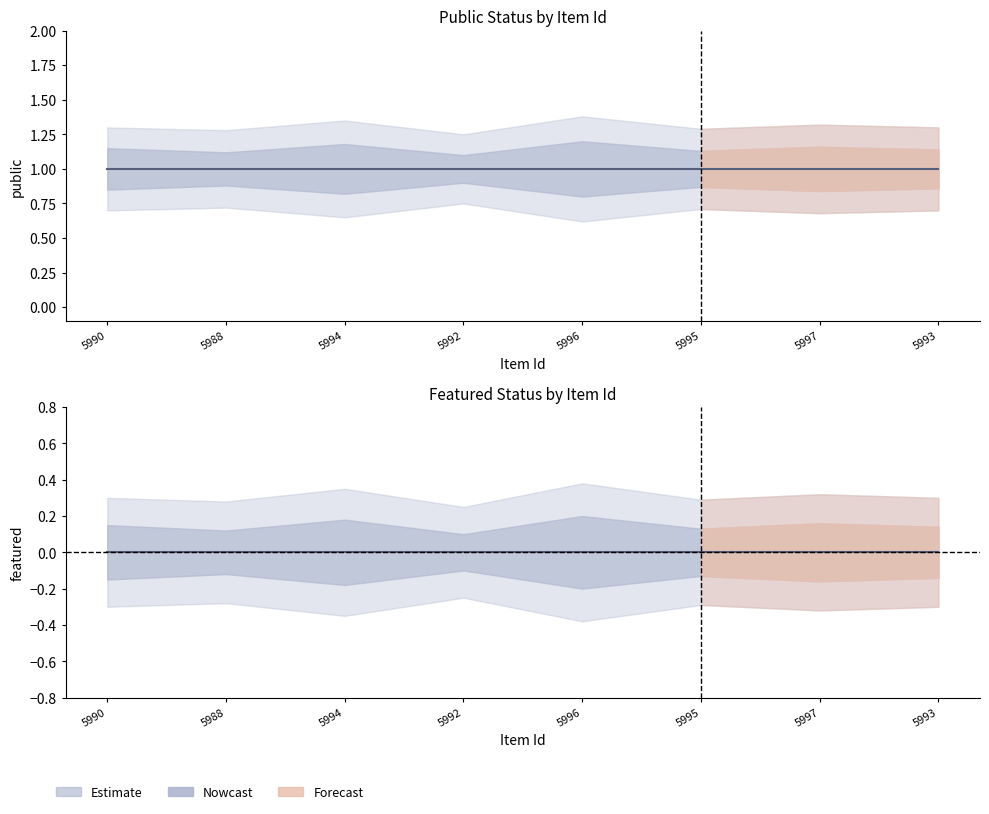

True or false: public and featured intersect in this chart.

False